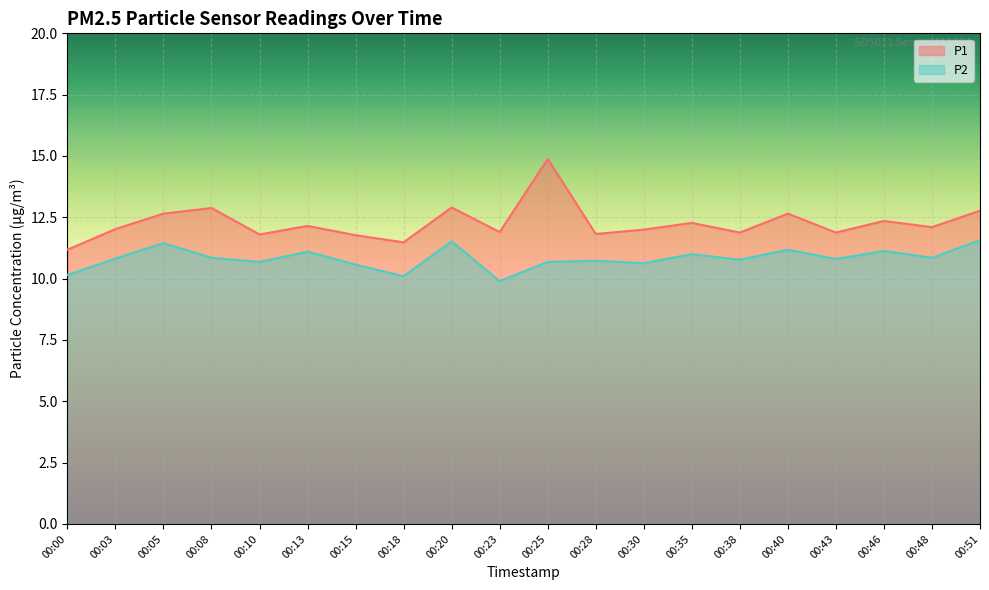

Rank the series by their average value, from lowest to highest.

P2, P1